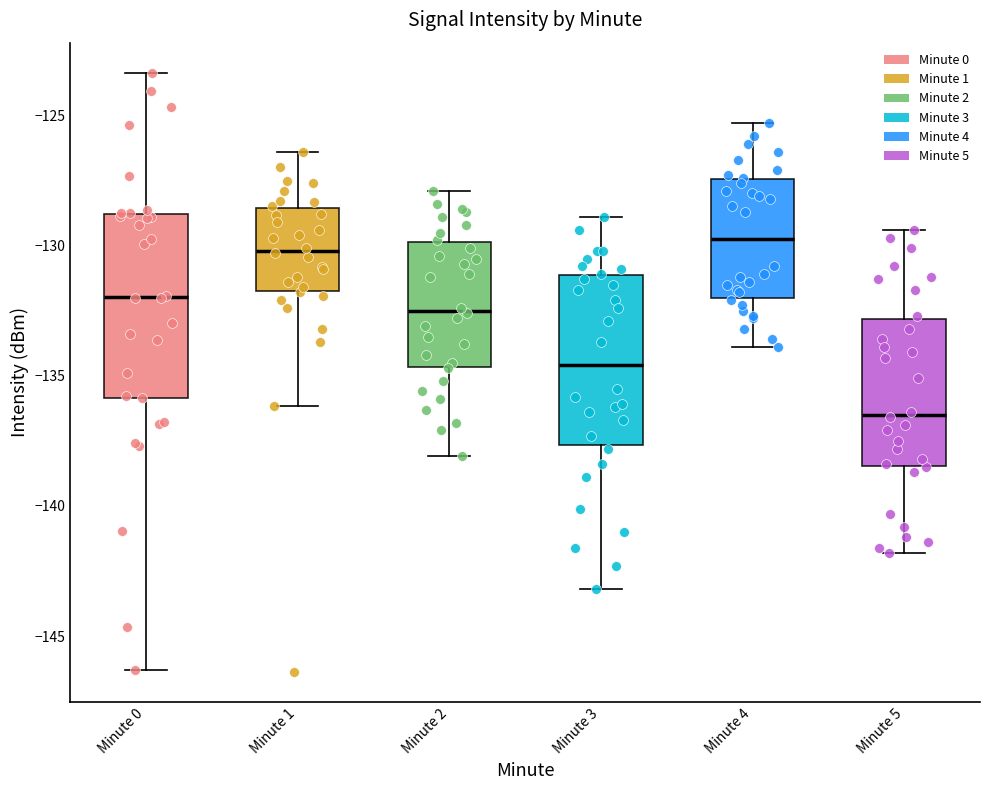

Comparing the boxes themselves (not the whiskers), which one is the tallest?

Minute 0